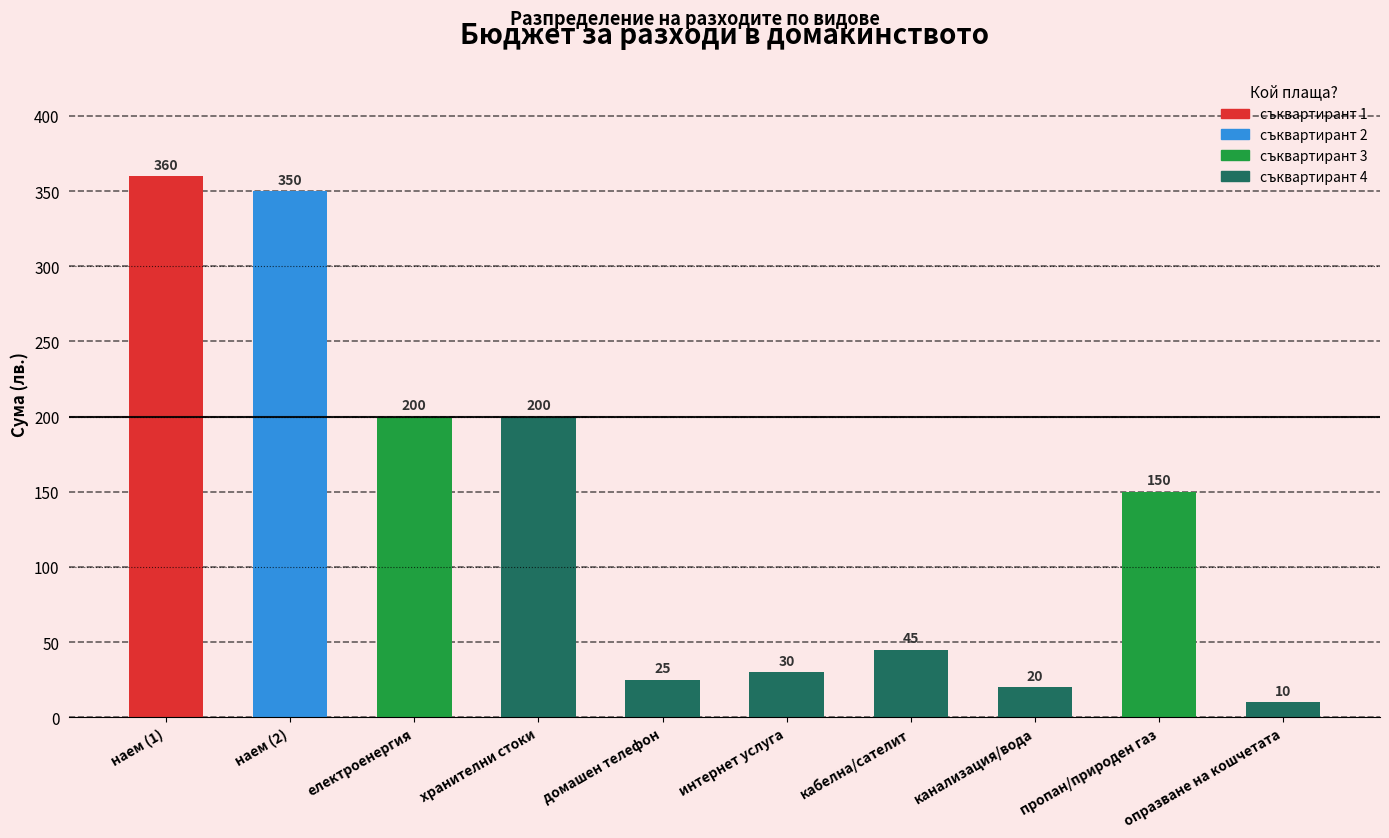

At which category does the chart reach its minimum across all series?

опразване на кошчетата